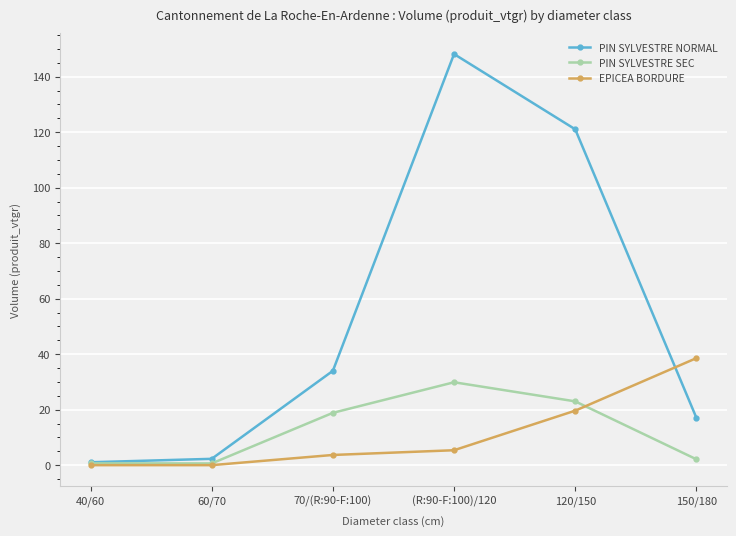

Which series has the widest spread of values?

PIN SYLVESTRE NORMAL